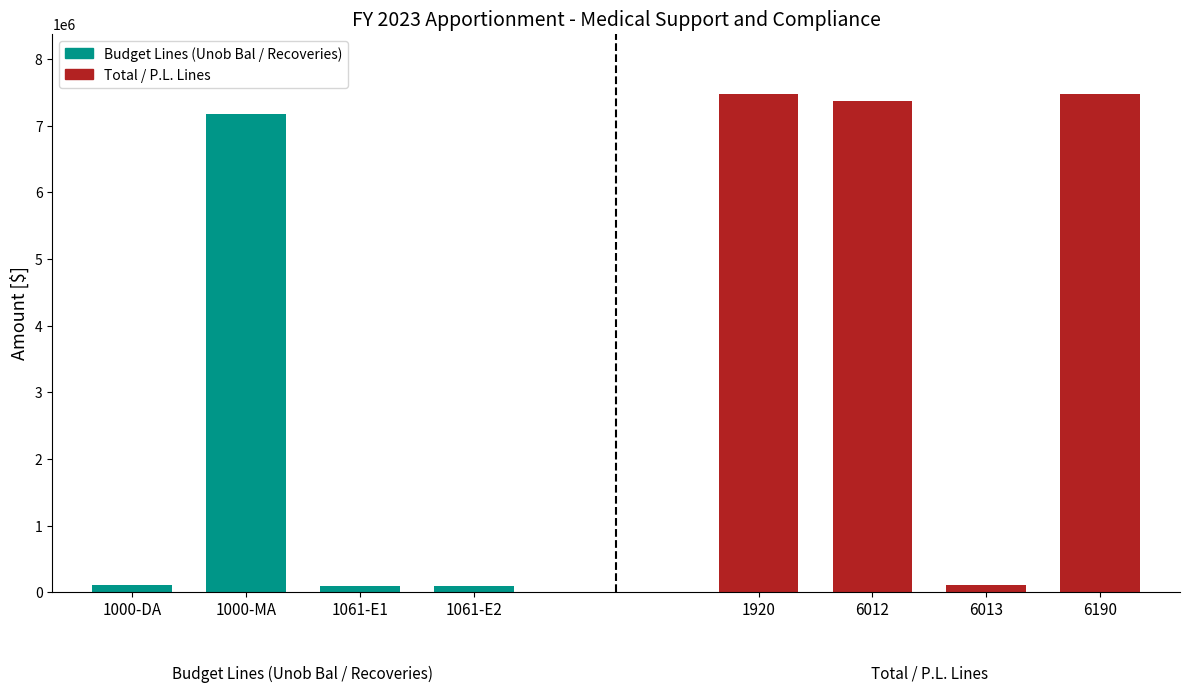

Which has a higher value, 1000-MA or 1061-E2?

1000-MA